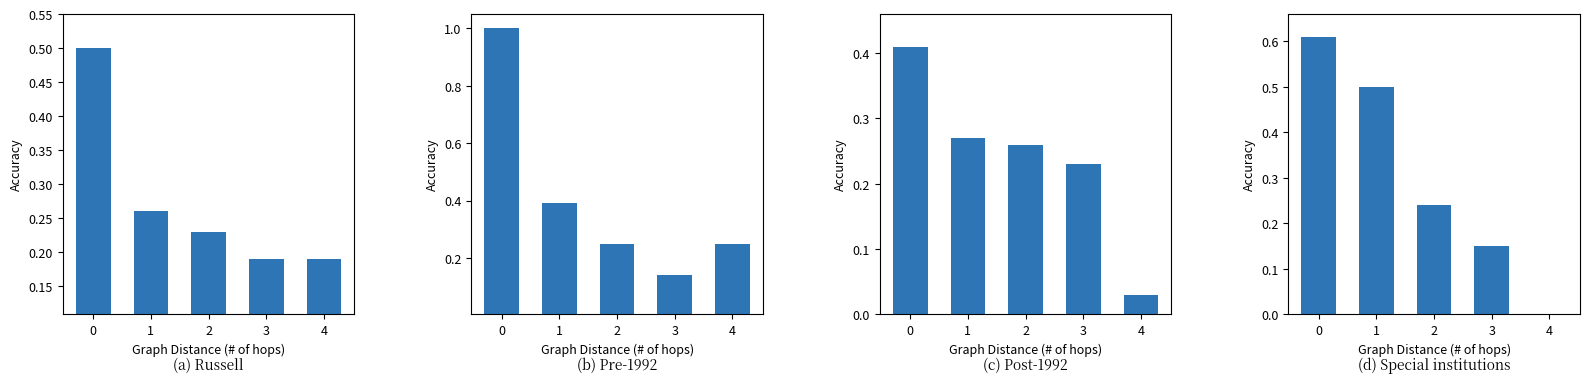

What is the total value across all series at 1?

1.4